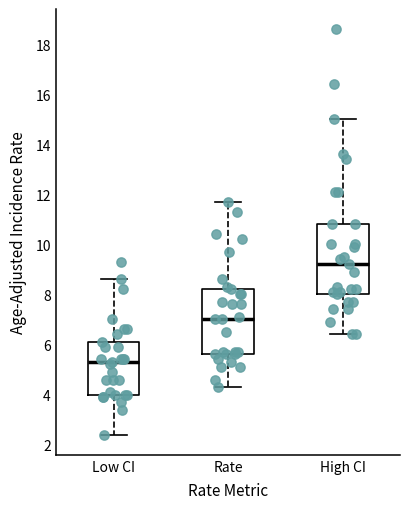

Which box has the lowest median line?

Low CI